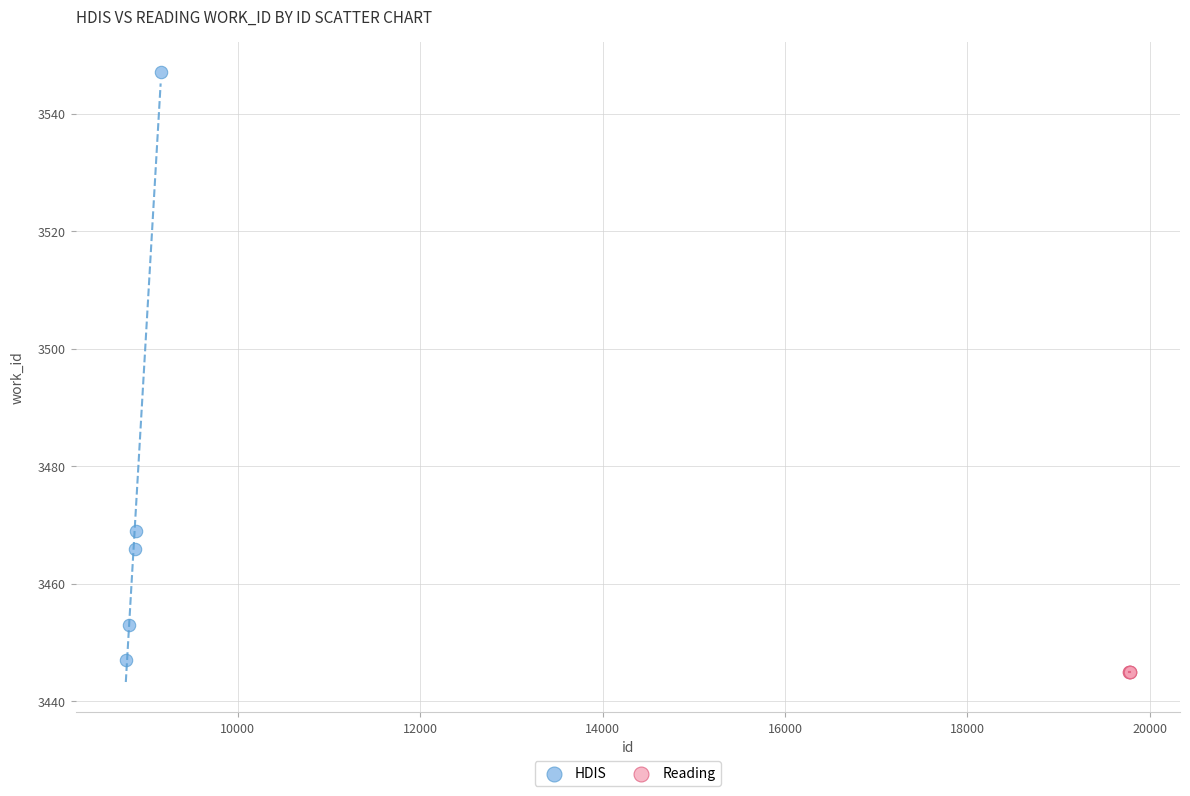

What are all the series names shown in the legend?

HDIS, Reading